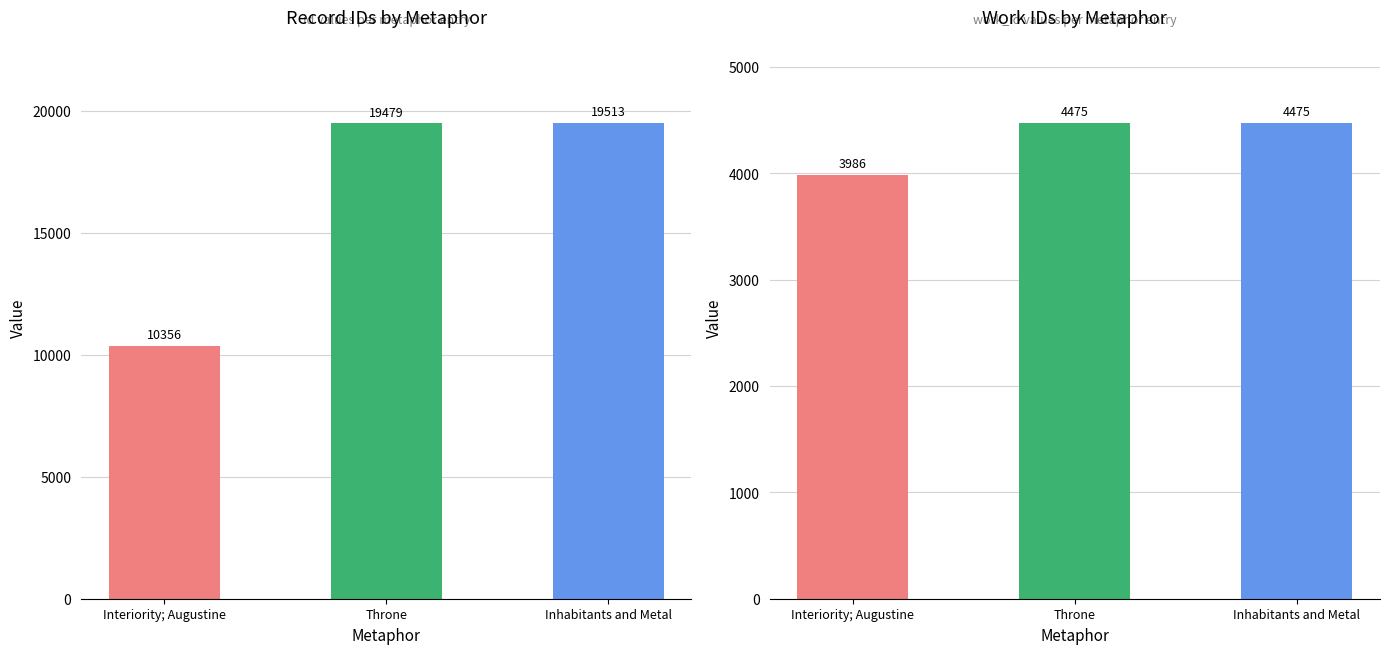

How many values in the id series are below 19479?

1